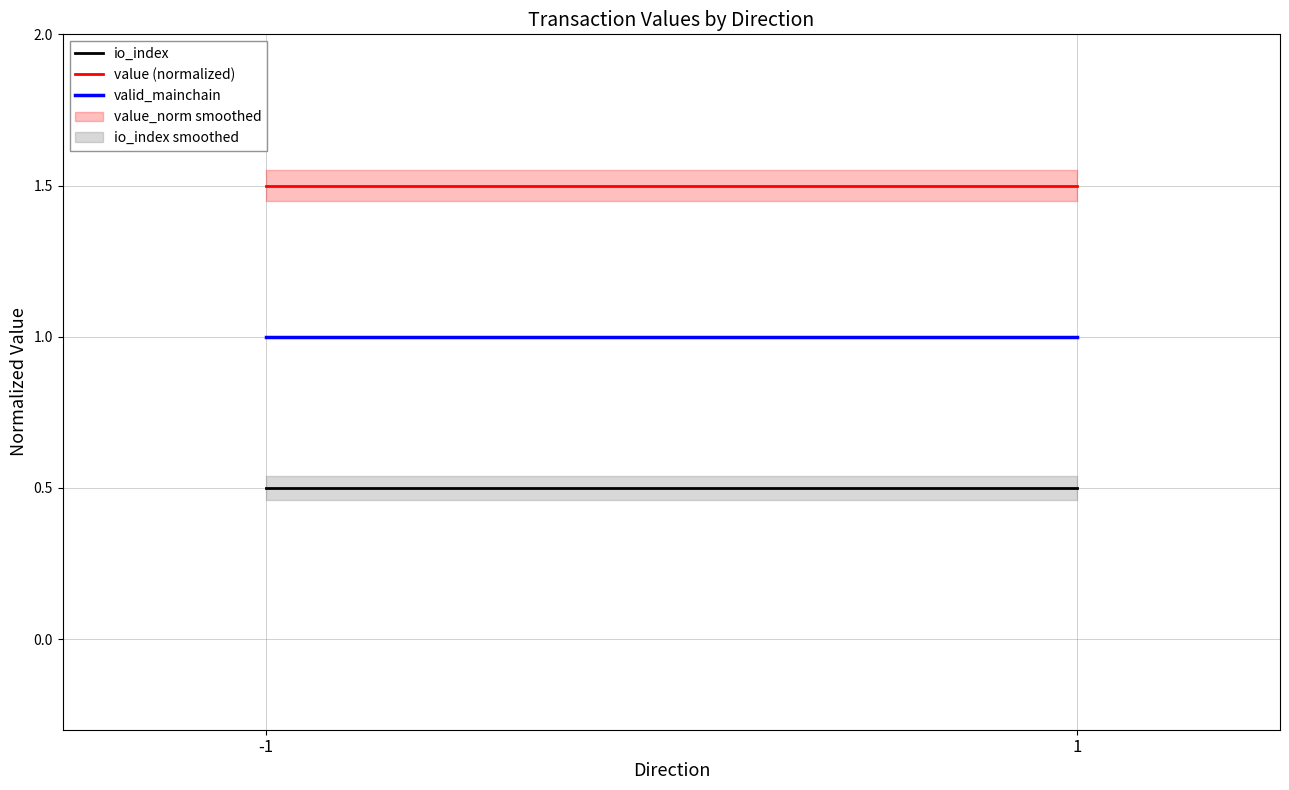

List the series in order of their peak value, highest first.

value (normalized), valid_mainchain, io_index